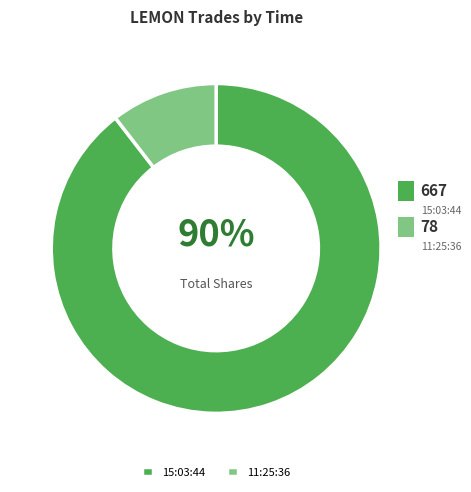

Which category has the smallest portion of the pie?

11:25:36